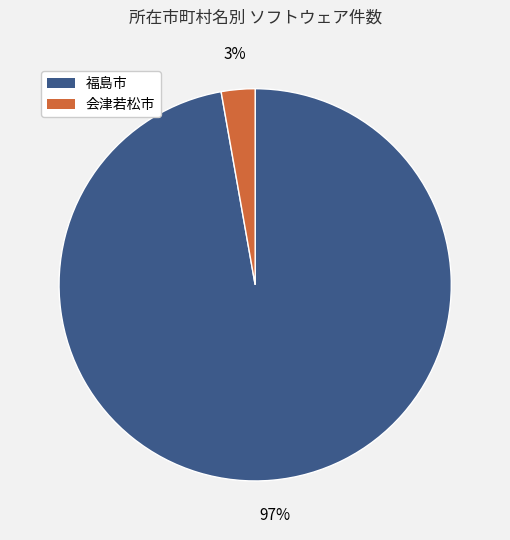

How many slices are in this pie chart?

2